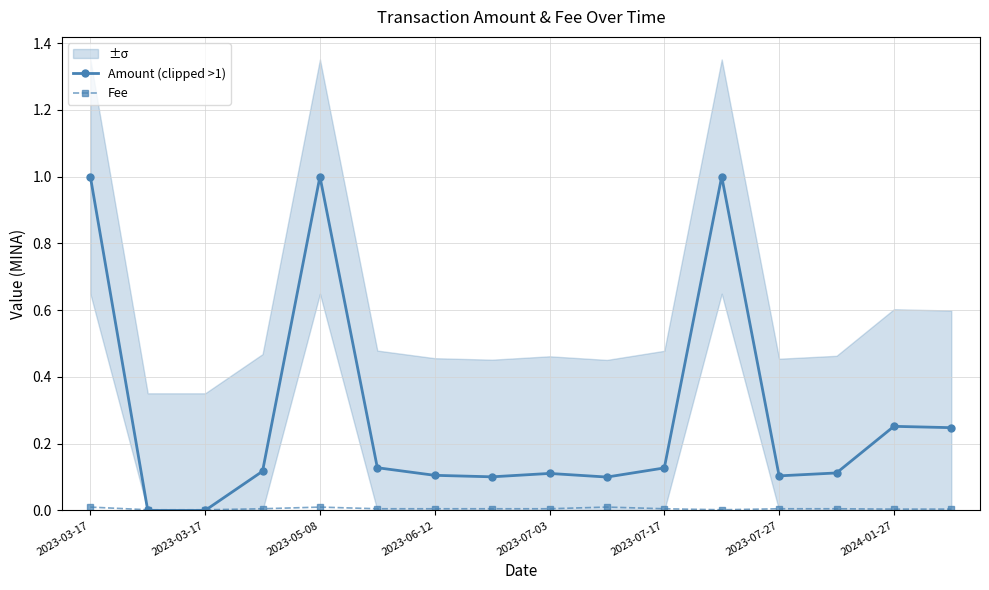

At how many categories does at least one series exceed 0?

16